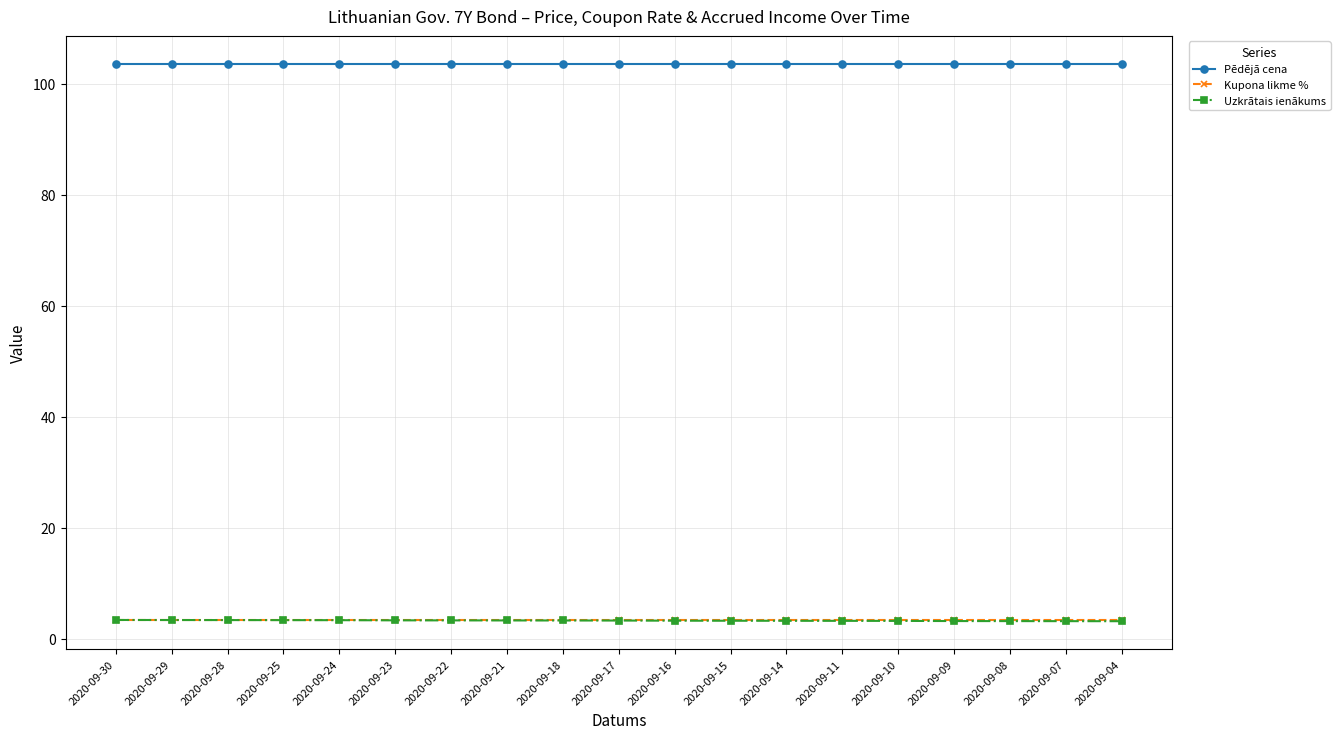

Read the Kupona likme % value at 2020-09-23.

3.4